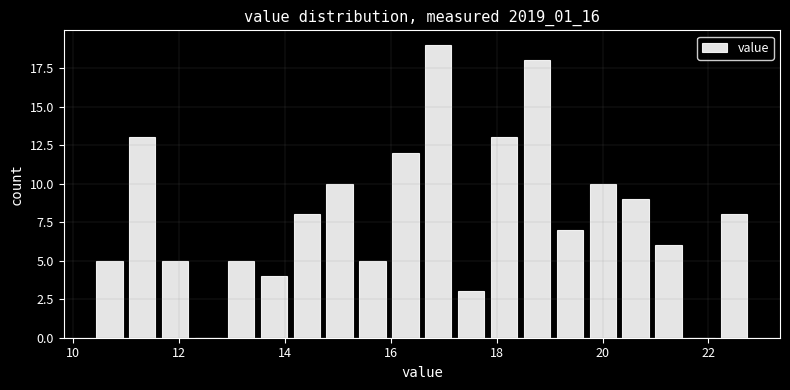

Read against the x-axis, roughly where is the centre of the tallest bar?

16.8